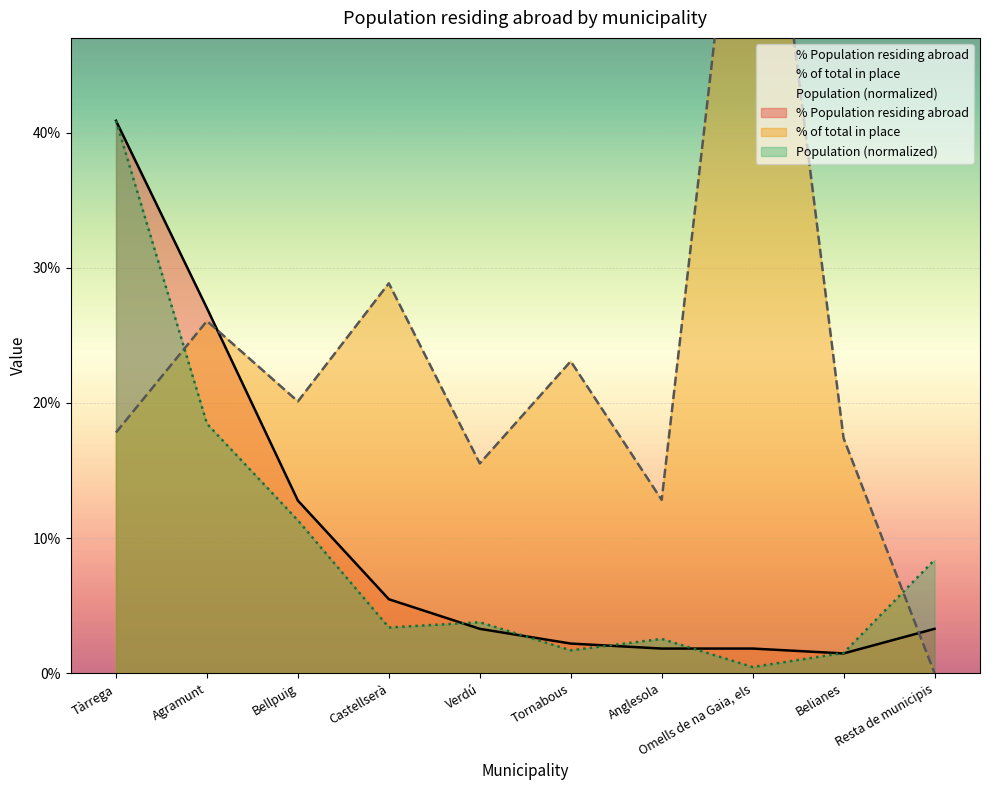

What is the value of the % Population residing abroad point at the 5th from the left?

3.3